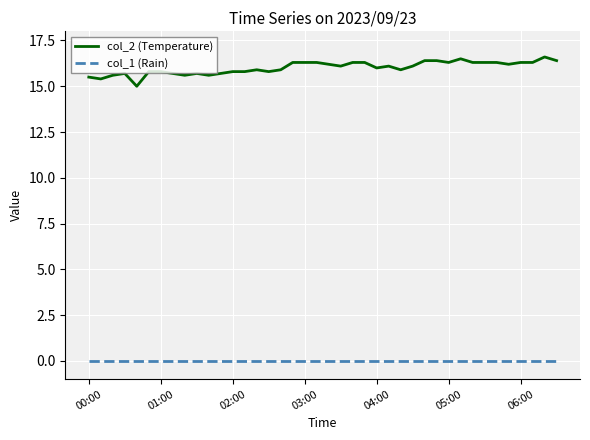

List the series in order of their peak value, lowest first.

col_1 (Rain), col_2 (Temperature)